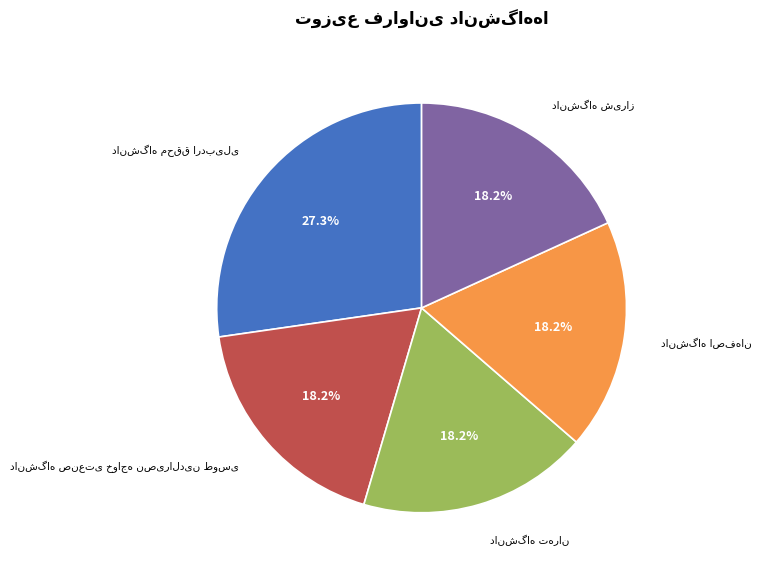

To the nearest percent, what is the difference between the largest and smallest slice percentages?

9%